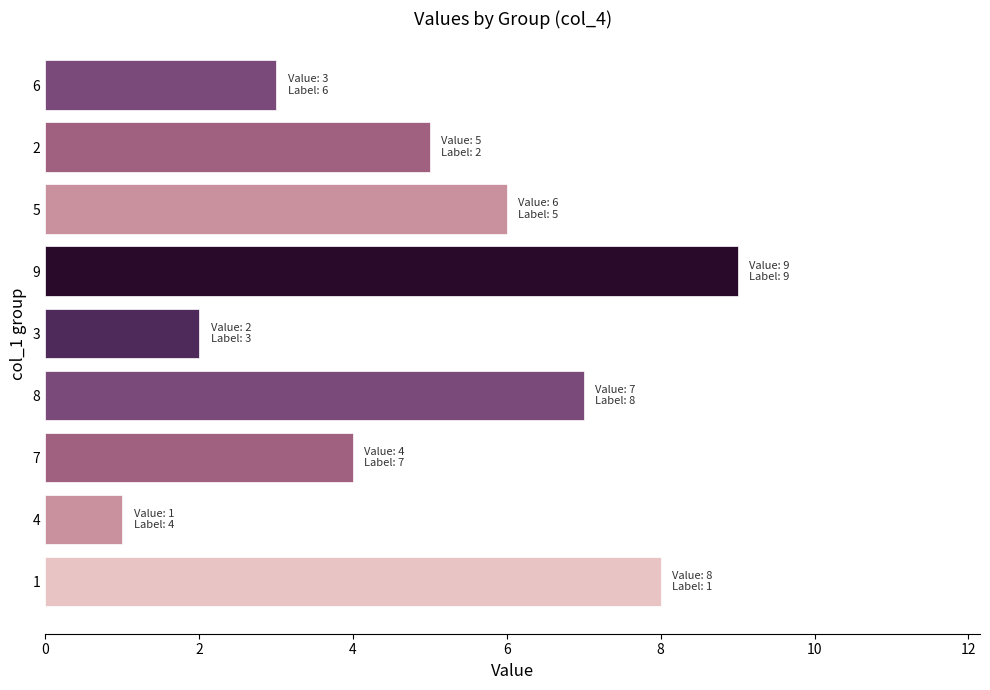

How many series are shown in this chart?

1